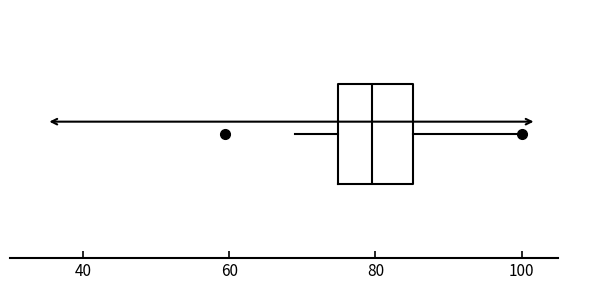

Read this box plot against the x-axis: the position of the median line, the range covered by the box, and the ends of both whiskers. The values are not printed on the chart, so give them approximately, as read against the axis.

median 80, box 74 to 86, whiskers 70 to 100